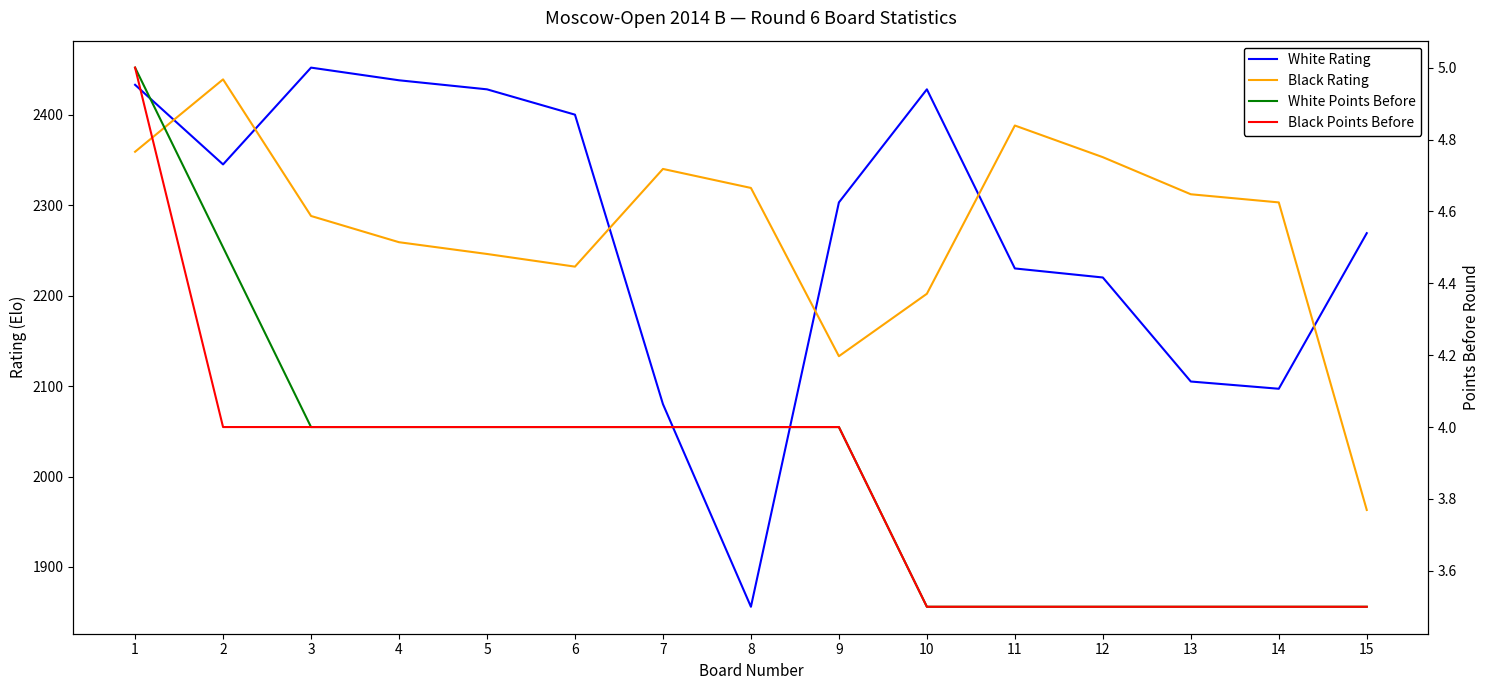

Reading right to left, transcribe all the data shown in this chart.

White Rating: 15=2269.0	14=2097.0	13=2105.0	12=2220.0	11=2230.0	10=2428.0	9=2303.0	8=1856.0	7=2080.0	6=2400.0	5=2428.0	4=2438.0	3=2452.0	2=2345.0	1=2433.0
Black Rating: 15=1963.0	14=2303.0	13=2312.0	12=2353.0	11=2388.0	10=2202.0	9=2133.0	8=2319.0	7=2340.0	6=2232.0	5=2246.0	4=2259.0	3=2288.0	2=2439.0	1=2359.0
White Points Before: 15=3.5	14=3.5	13=3.5	12=3.5	11=3.5	10=3.5	9=4.0	8=4.0	7=4.0	6=4.0	5=4.0	4=4.0	3=4.0	2=4.5	1=5.0
Black Points Before: 15=3.5	14=3.5	13=3.5	12=3.5	11=3.5	10=3.5	9=4.0	8=4.0	7=4.0	6=4.0	5=4.0	4=4.0	3=4.0	2=4.0	1=5.0